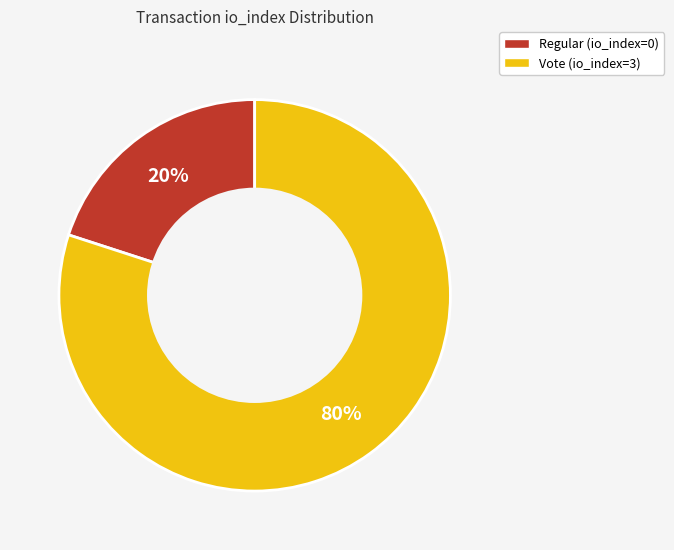

What is the smallest slice in the pie chart?

Regular (io_index=0)